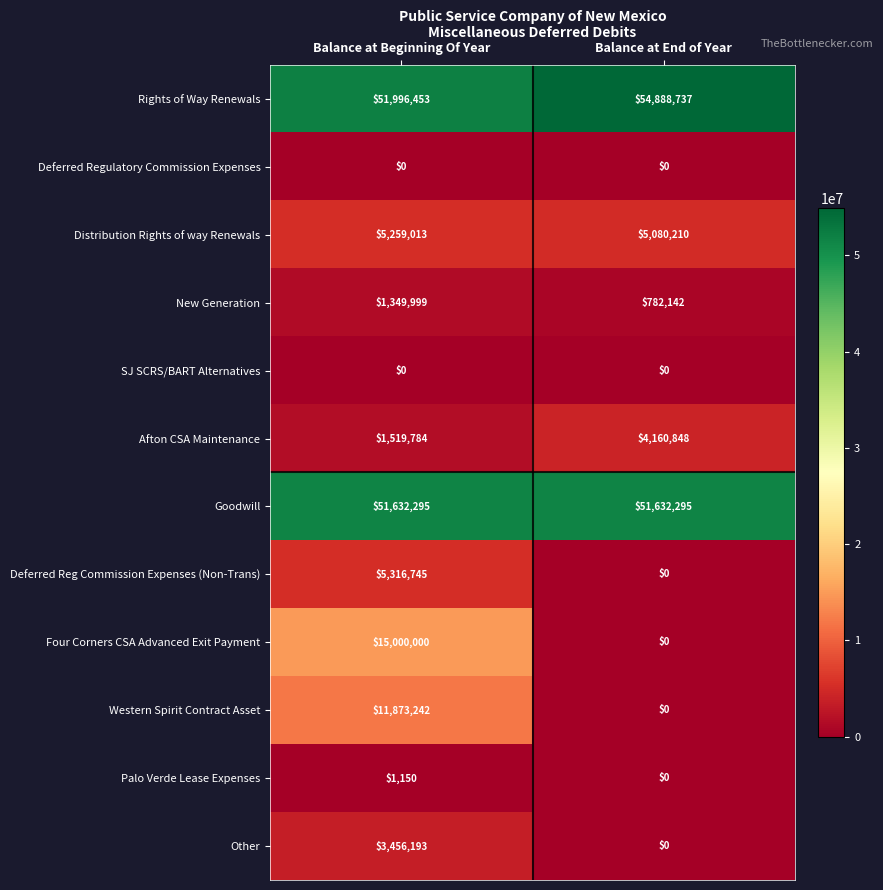

Which series has the widest spread of values?

Four Corners CSA Advanced Exit Payment